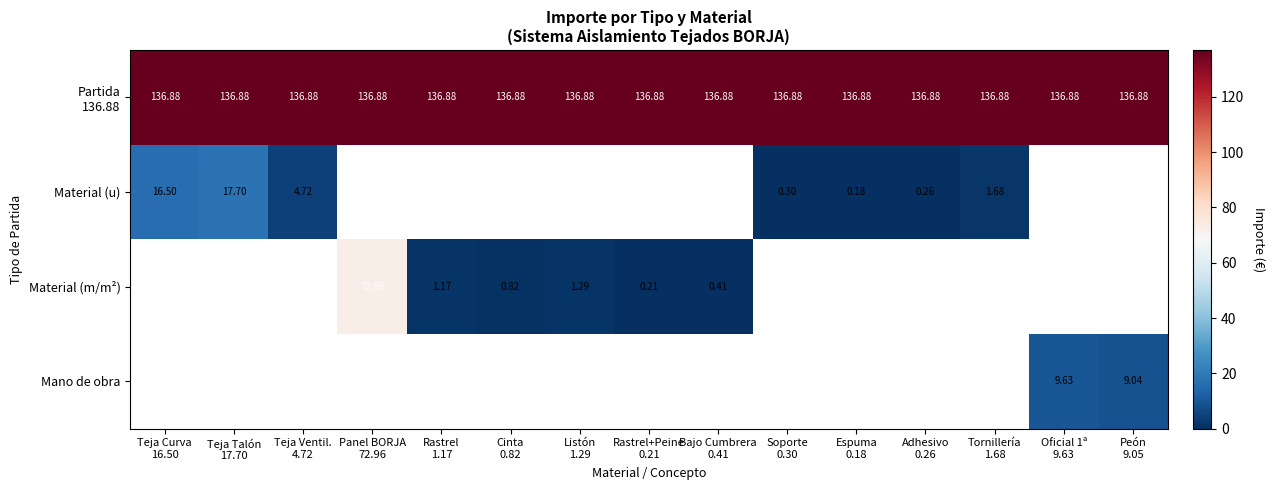

Which series changed the most between Panel BORJA 72.96 and Tornillería 1.68?

Partida 136.88